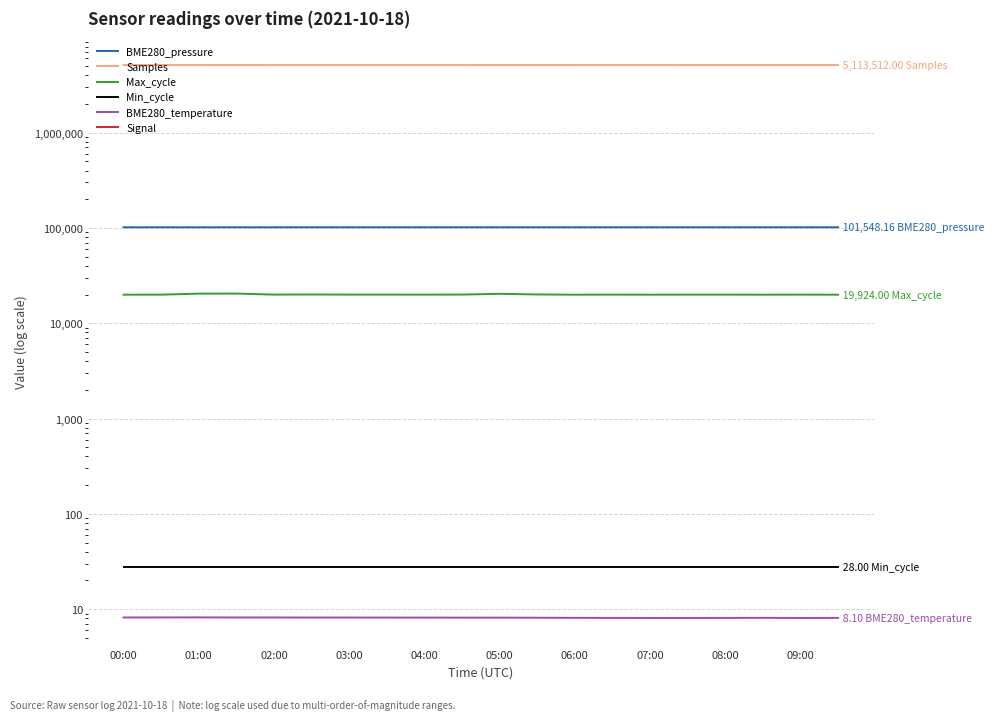

What is the lowest value of the Samples series?

5112939.0